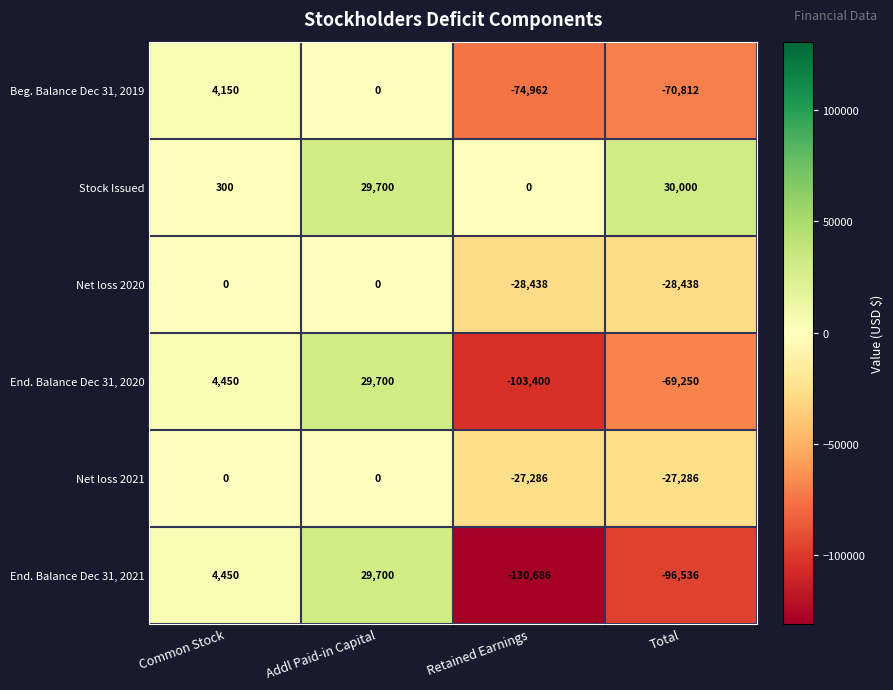

What is the difference between the Net loss 2021 values at Total and Common Stock?

27286